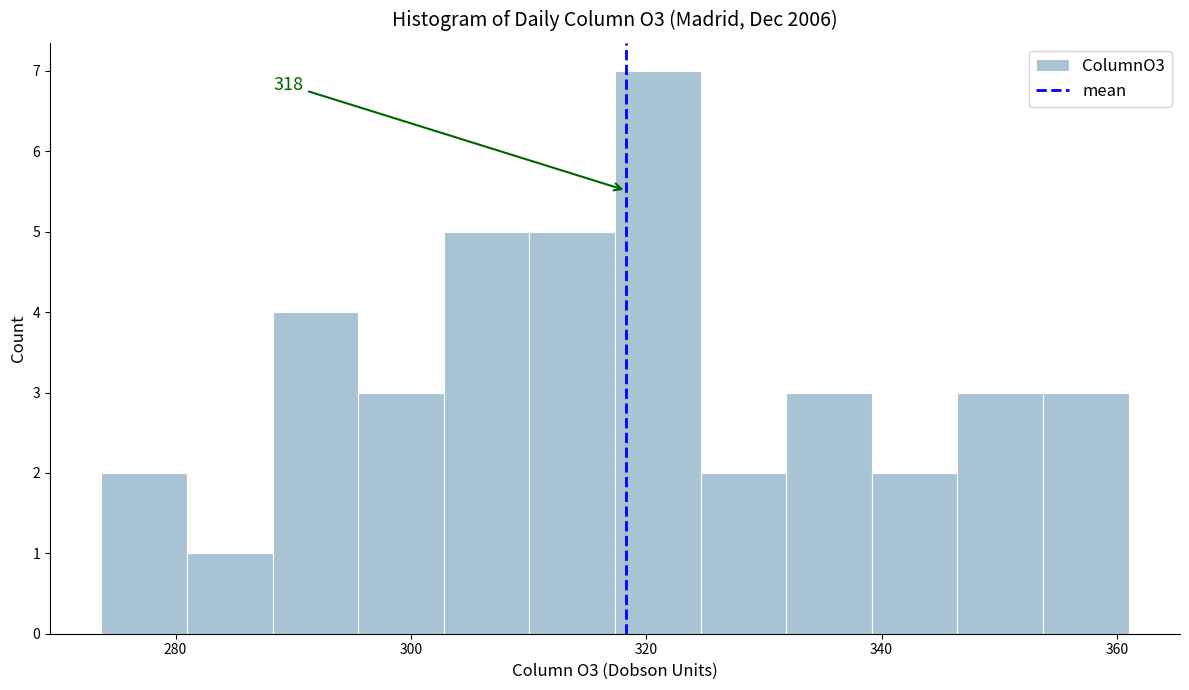

Read against the x-axis, roughly where is the centre of the tallest bar?

320